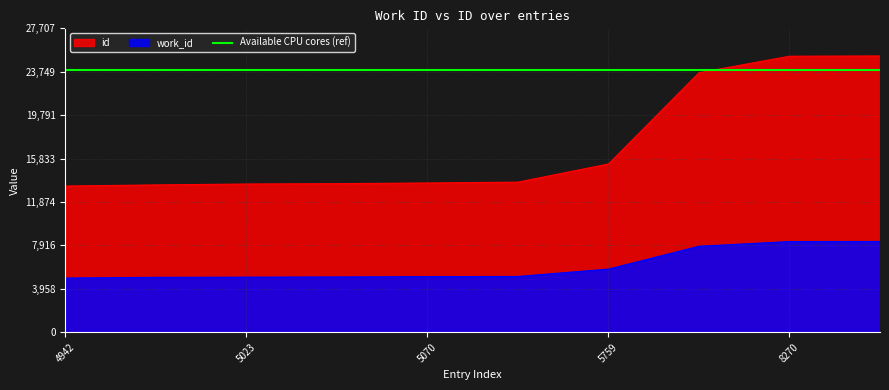

Rank the series at 5759 from lowest to highest value.

work_id, id